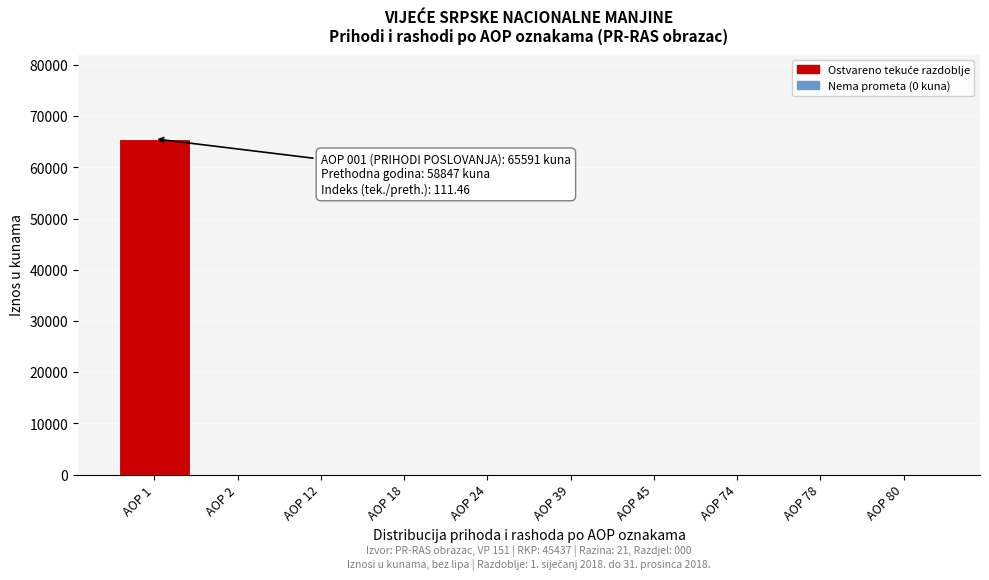

Reading left to right, extract all data points from this chart.

AOP 1=65591	AOP 2=0	AOP 12=0	AOP 18=0	AOP 24=0	AOP 39=0	AOP 45=0	AOP 74=0	AOP 78=0	AOP 80=0